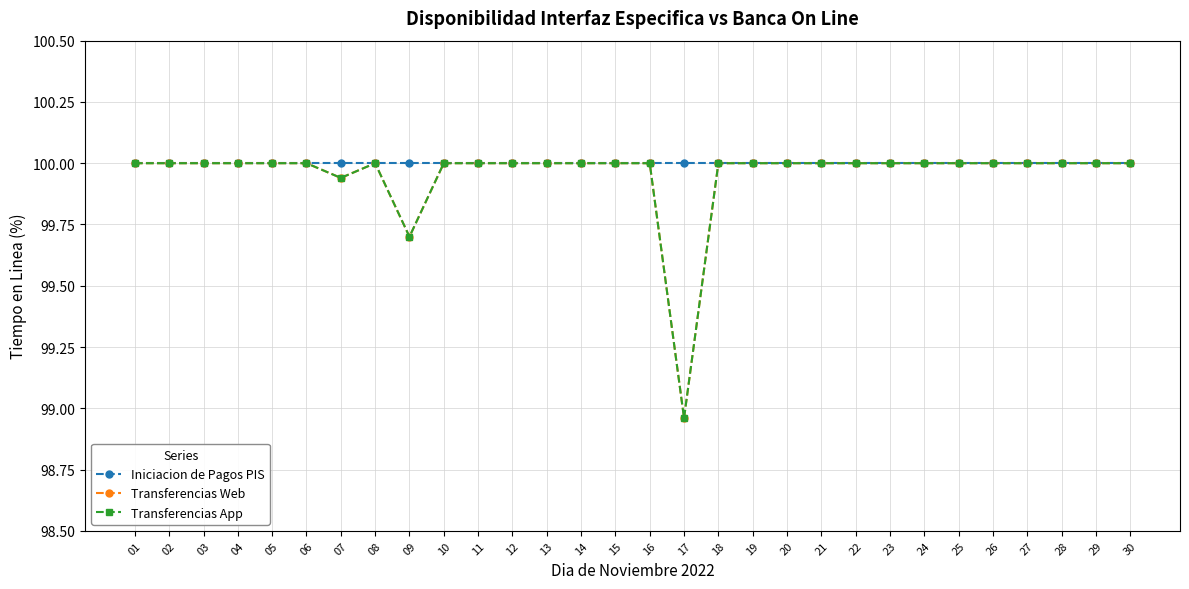

True or false: Transferencias App and Transferencias Web intersect in this chart.

False